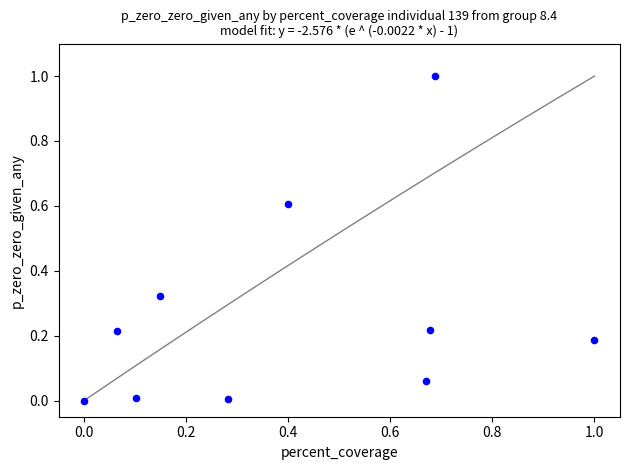

What is the average X value?

0.4